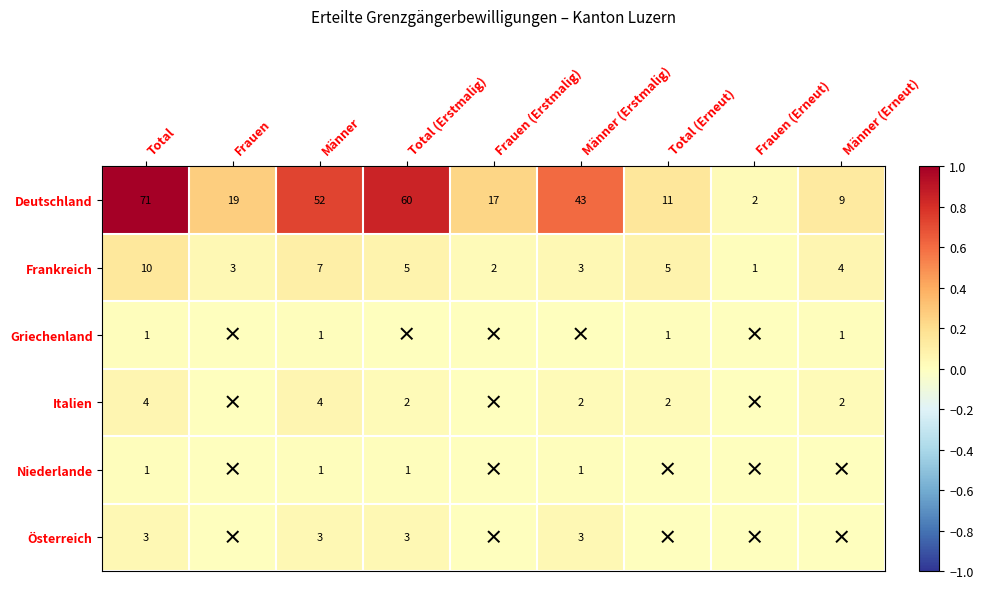

Which label corresponds to the largest value in the chart?

Total